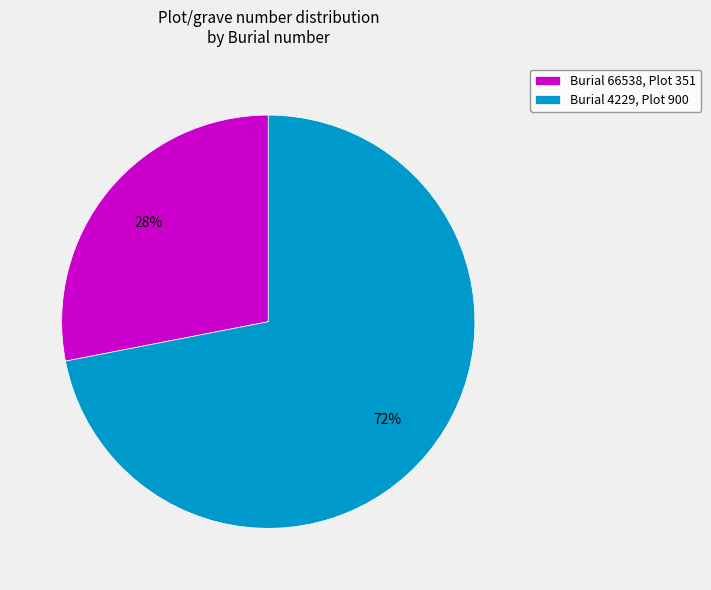

Which category accounts for the majority?

Burial 4229, Plot 900